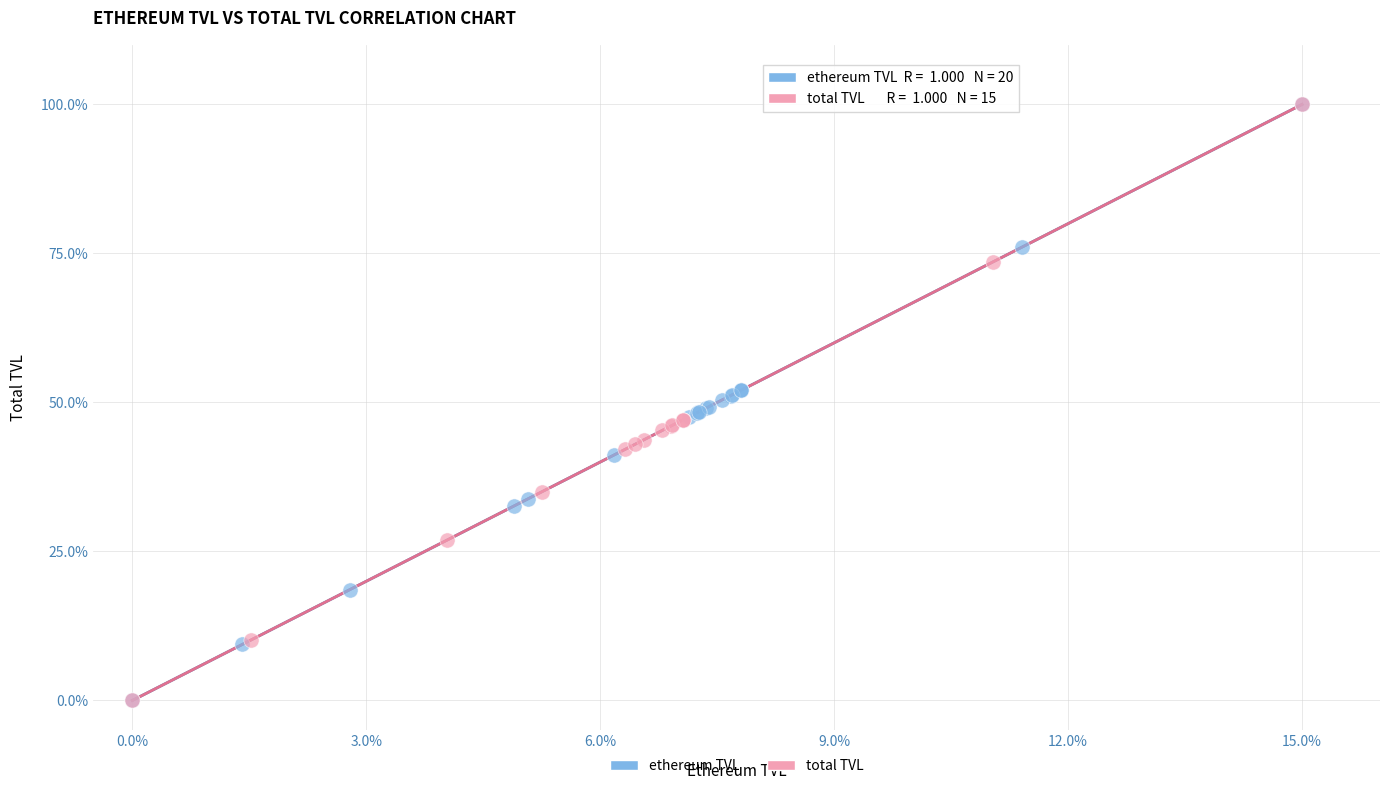

What are all the series names shown in the legend?

ethereum TVL, total TVL